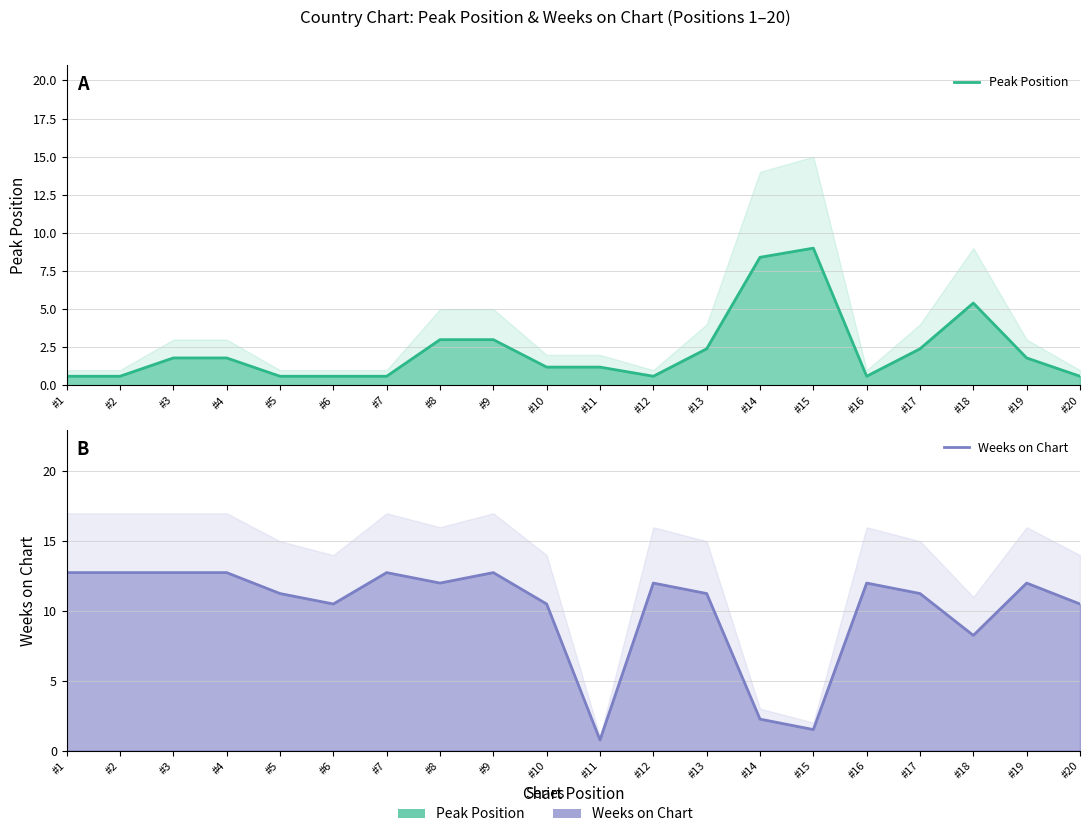

What is the difference between the Peak Position values at #14 and #5?

7.8